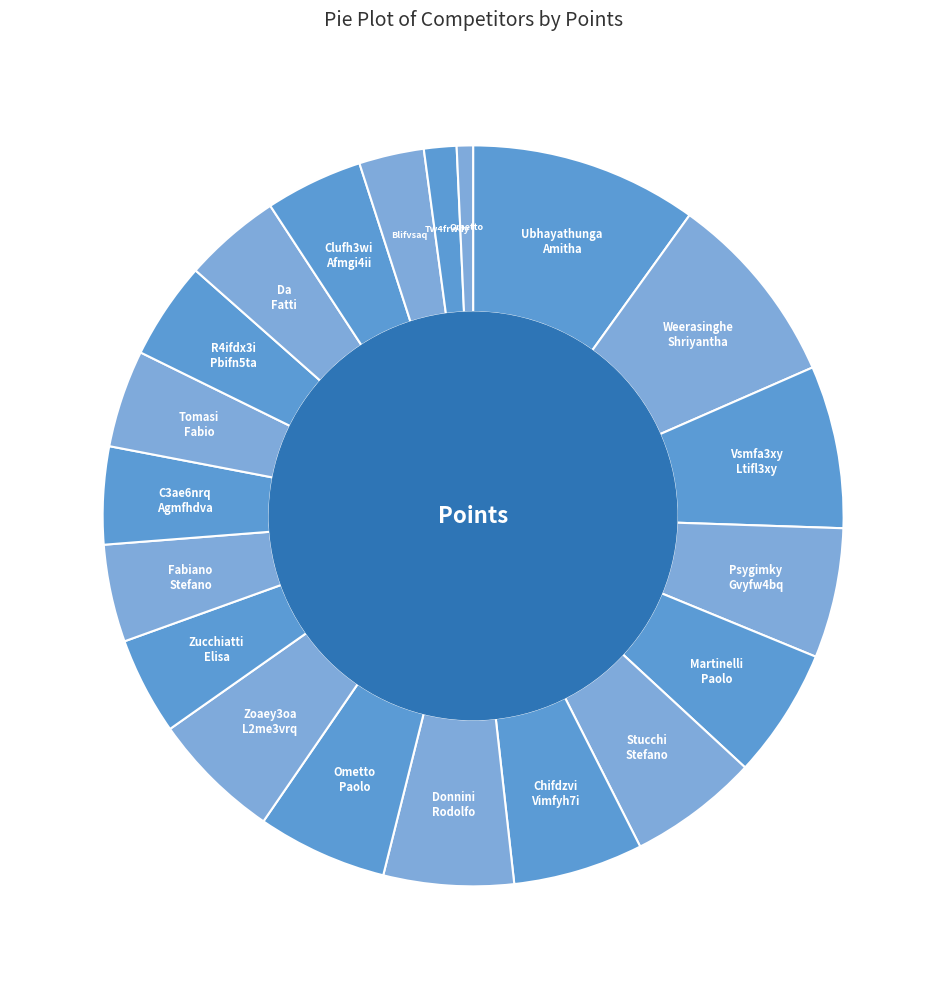

To the nearest percent, what is the average slice percentage?

5%